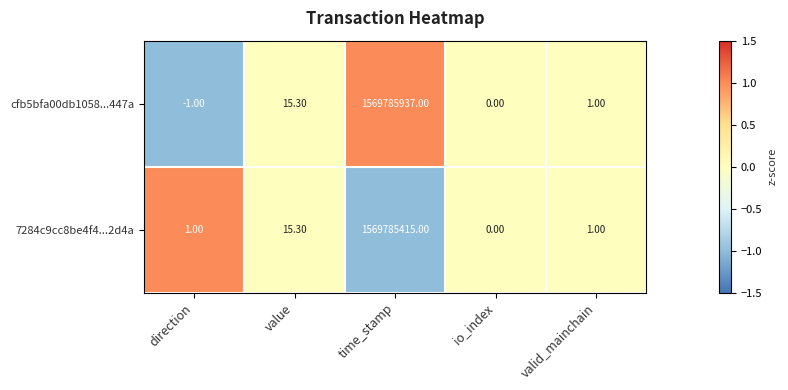

Which category has the highest value in the 7284c9cc8be4f4...2d4a series?

time_stamp